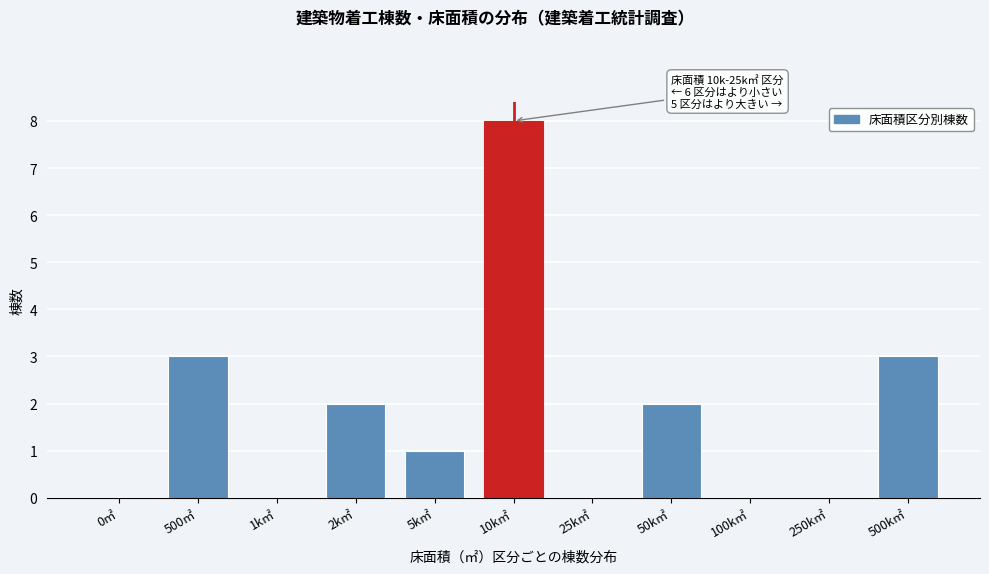

Reading left to right, extract all data points from this chart.

0㎡=0	500㎡=3	1k㎡=0	2k㎡=2	5k㎡=1	10k㎡=8	25k㎡=0	50k㎡=2	100k㎡=0	250k㎡=0	500k㎡=3